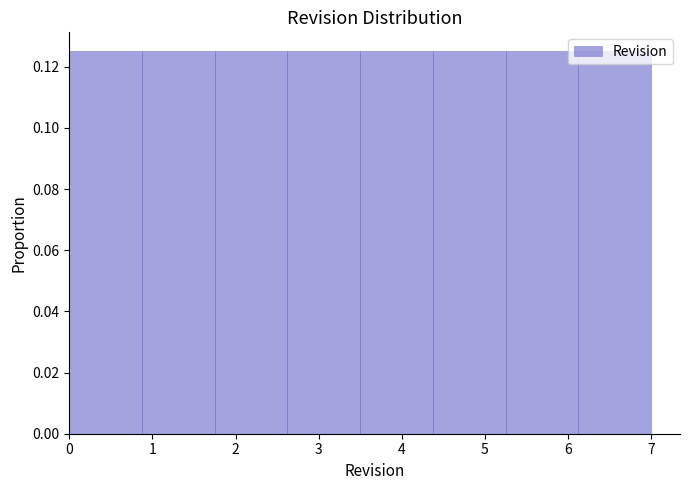

Reading left to right, list every bar in this chart as the range it spans on the x-axis followed by its height. Neither the bar edges nor the heights are printed on the chart, so give them approximately, as read against the axes.

0.0 to 0.9: 0.126
0.9 to 1.8: 0.126
1.8 to 2.6: 0.126
2.6 to 3.5: 0.126
3.5 to 4.4: 0.126
4.4 to 5.3: 0.126
5.3 to 6.1: 0.126
6.1 to 7.0: 0.126